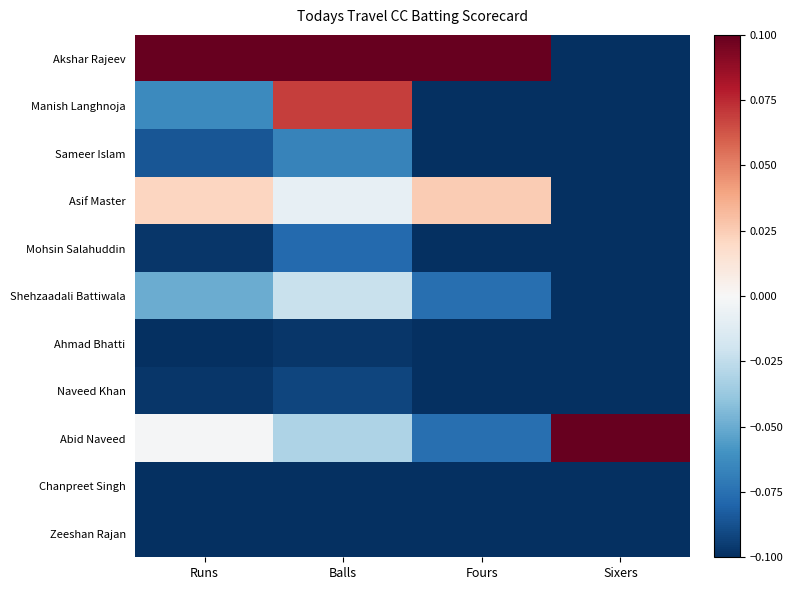

Rank the series at Fours from lowest to highest value.

Manish Langhnoja, Sameer Islam, Mohsin Salahuddin, Ahmad Bhatti, Naveed Khan, Chanpreet Singh, Zeeshan Rajan, Shehzaadali Battiwala, Abid Naveed, Asif Master, Akshar Rajeev